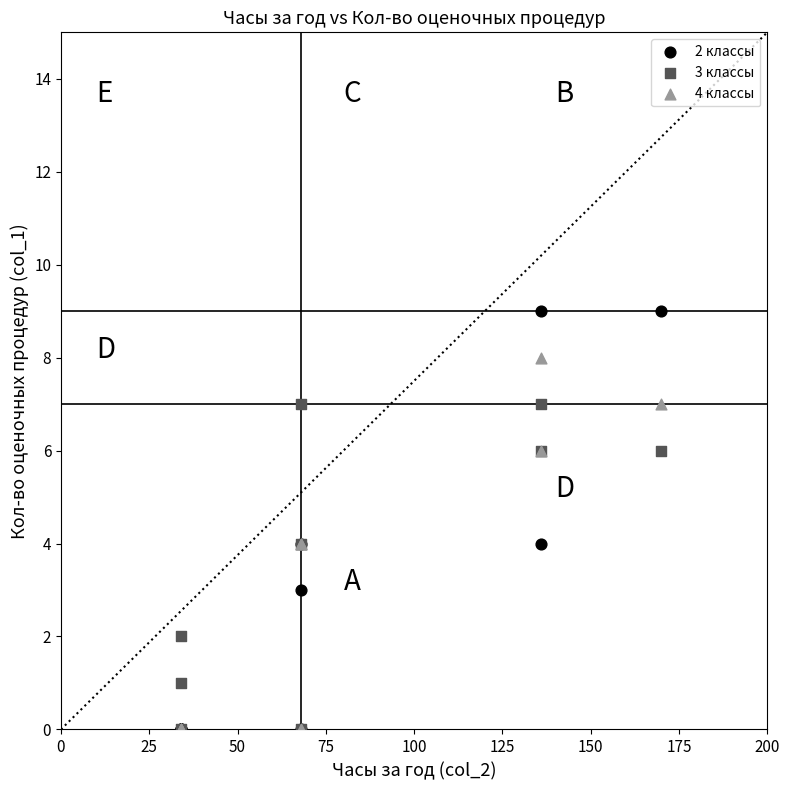

Which series contains the highest Y value?

2 классы